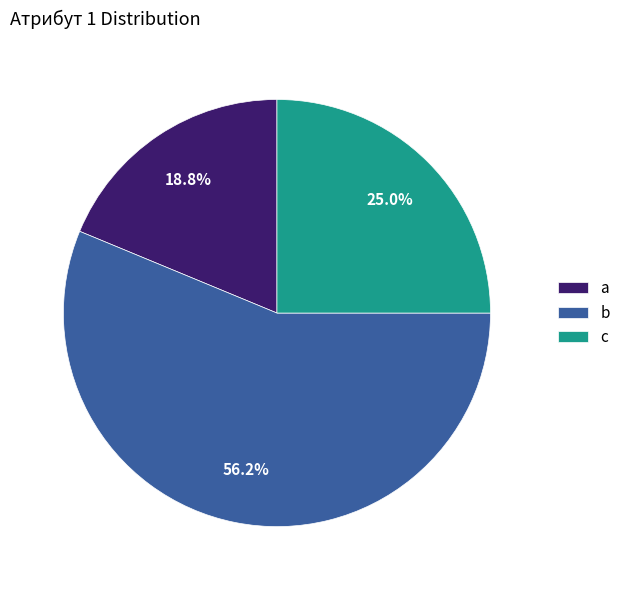

Is it true that c is 10% of the pie?

False